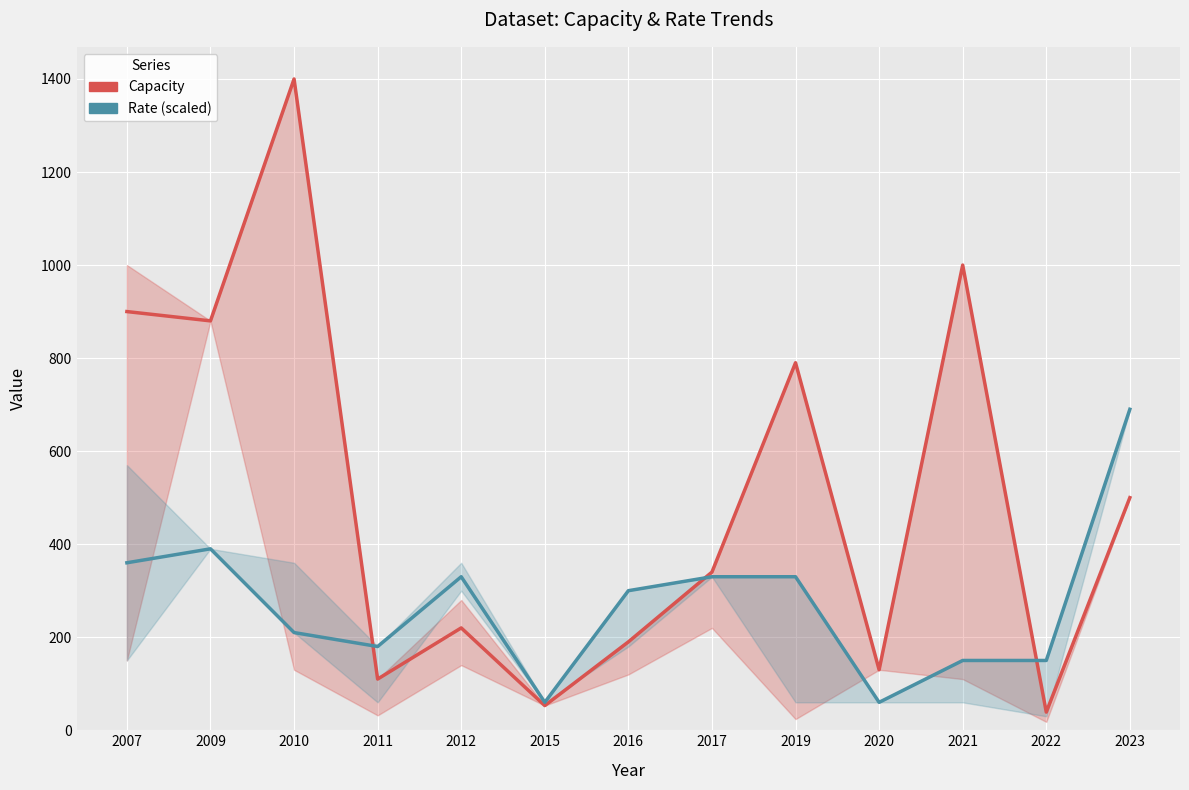

Between 2016 and 2017, which is larger?

2017